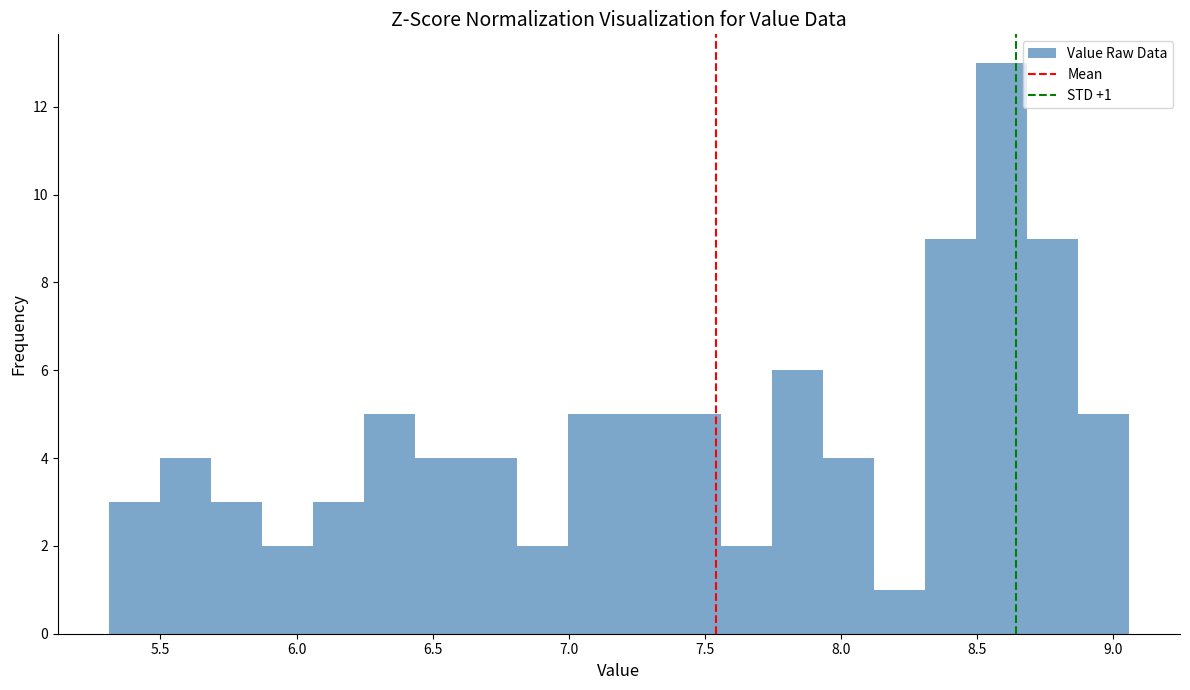

Around what value on the x-axis is the tallest bar? Give the approximate position of its centre, as read against the axis.

8.60